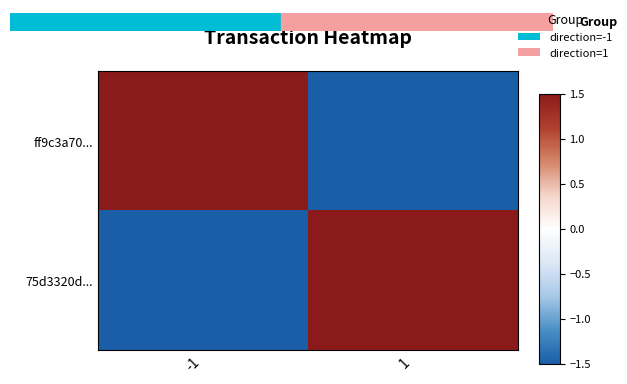

At which category is the sum across all series the highest?

-1